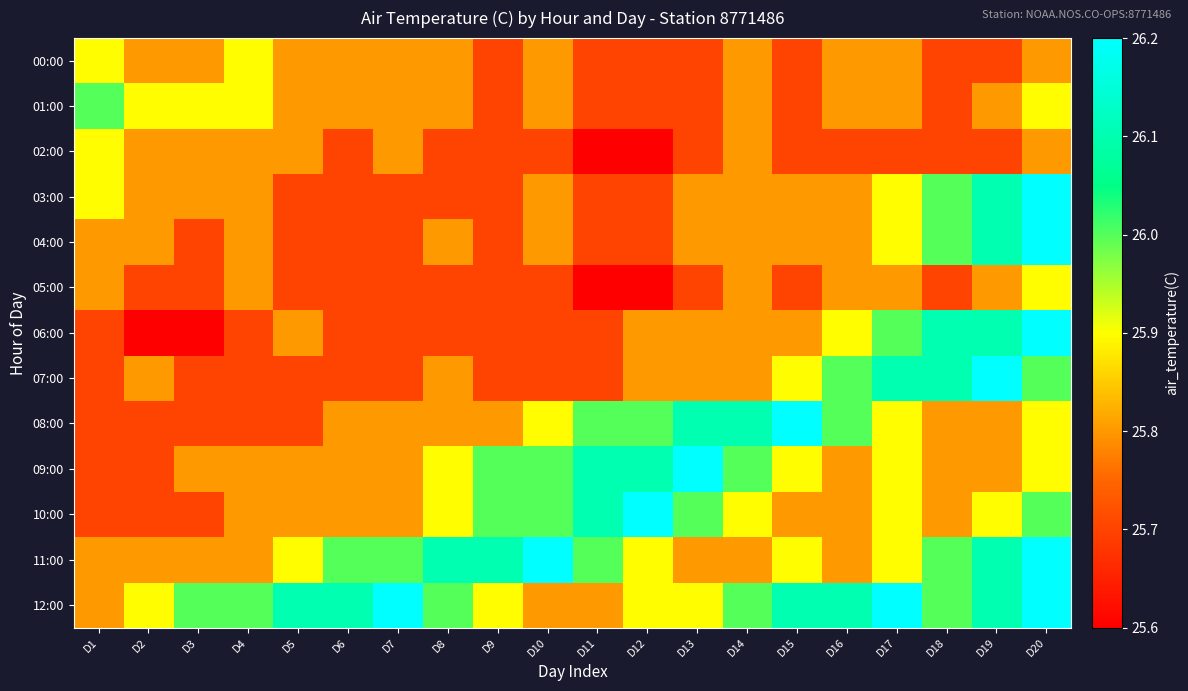

Which category has the lowest value across all series?

D11